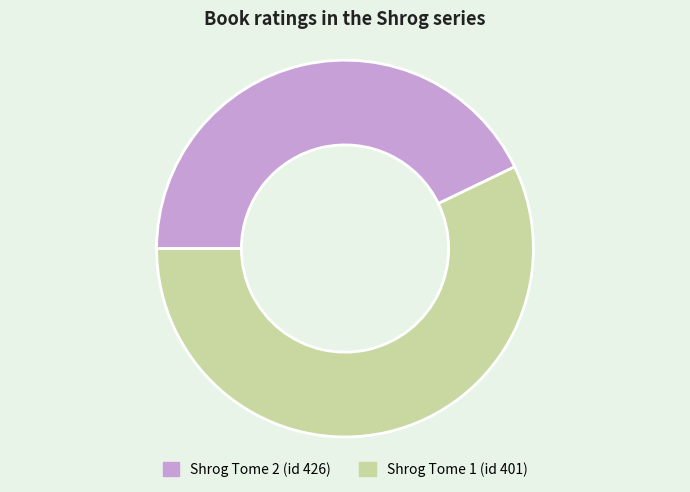

How many segments does this pie chart have?

2